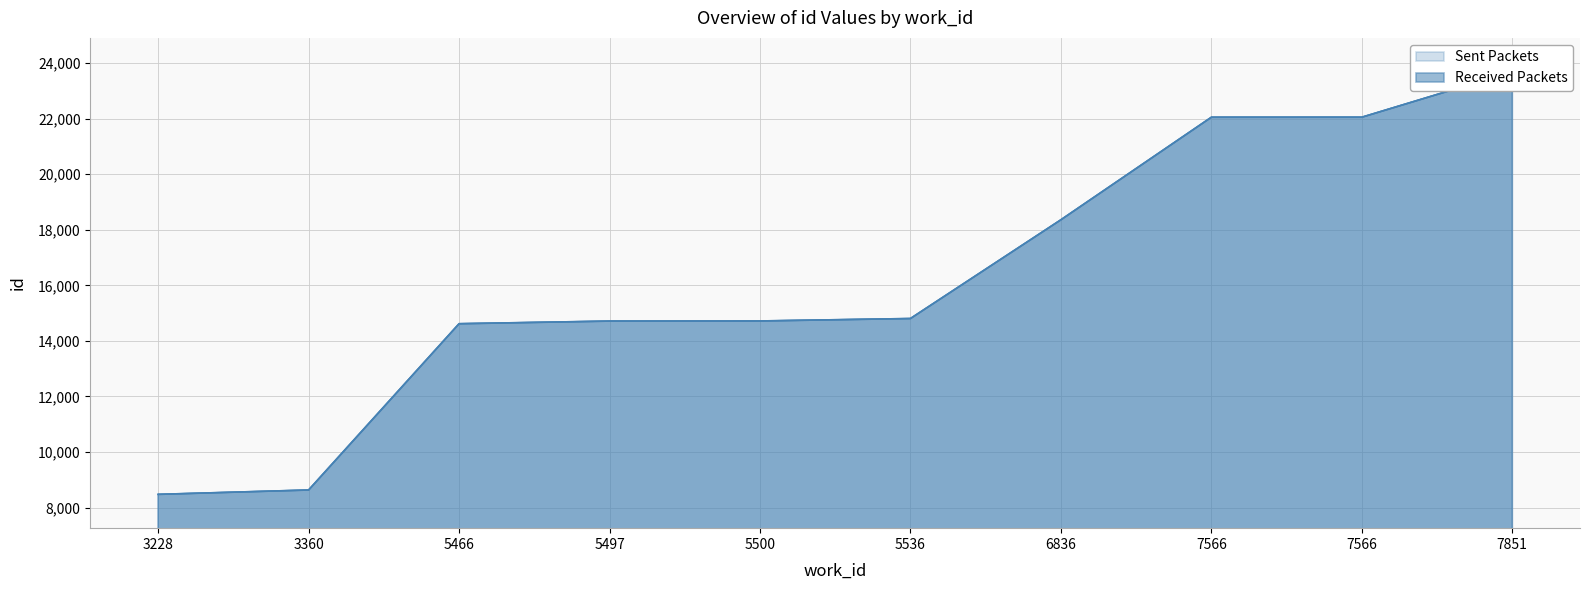

At which label is Received Packets closest to 16083?

5536